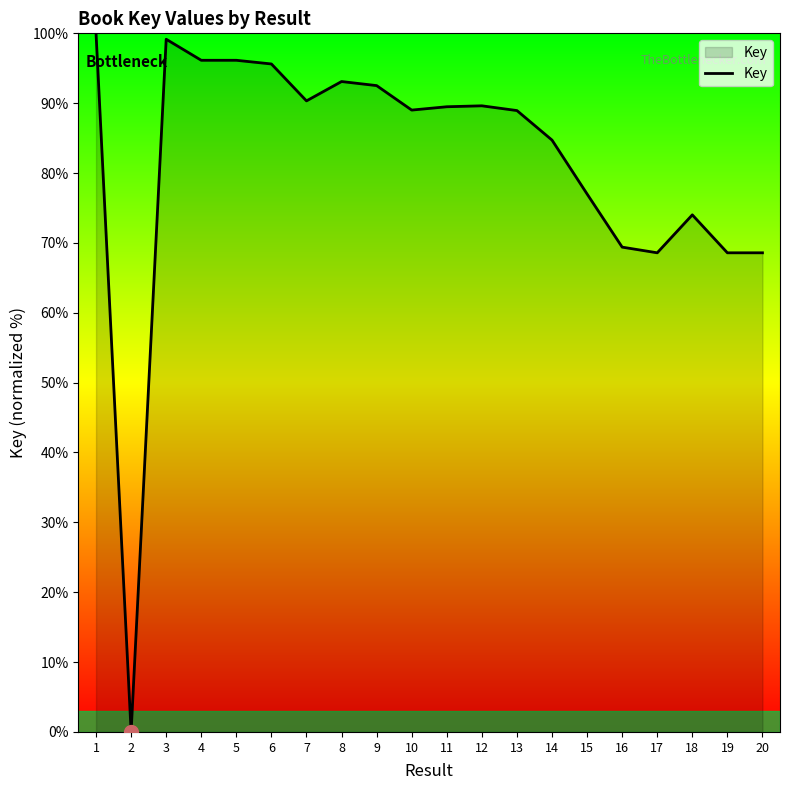

Does the chart display data point markers on the line(s)?

No